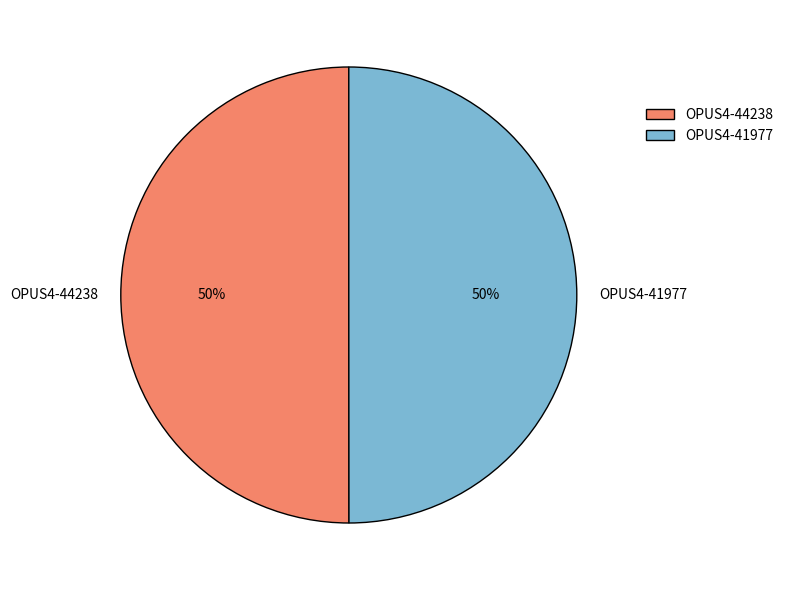

Is it true that OPUS4-44238 is 38% of the pie?

False